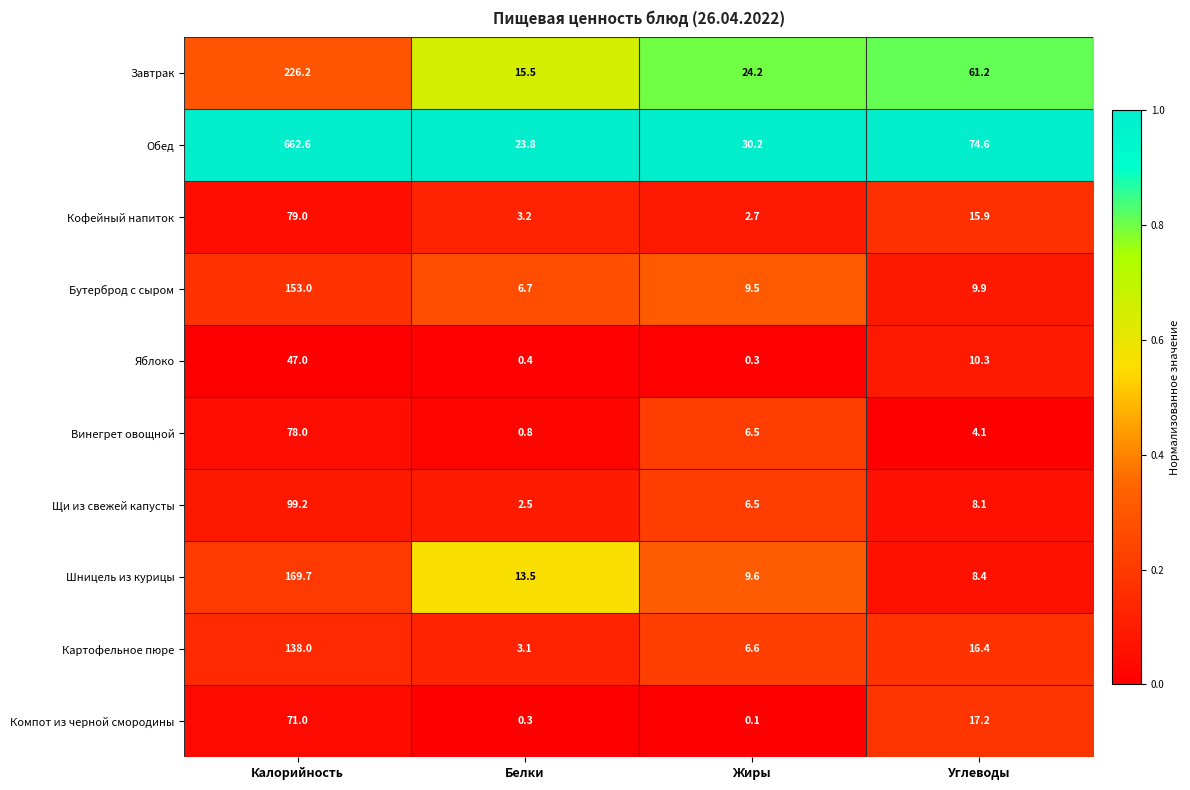

At how many categories does at least one series exceed 0?

4